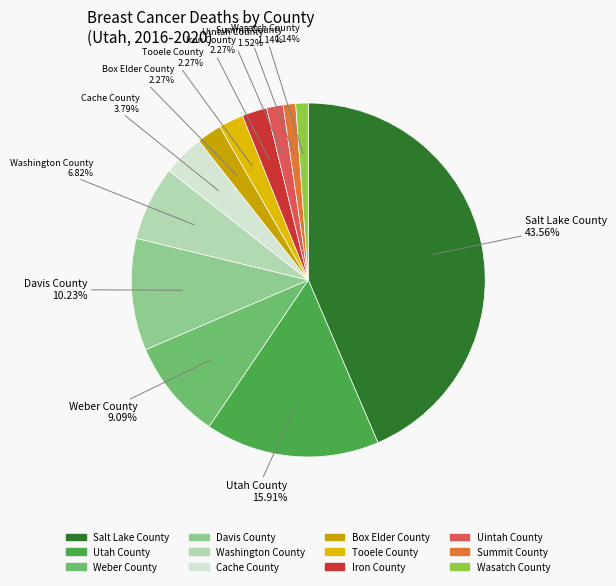

Count the number of slices in the pie.

12